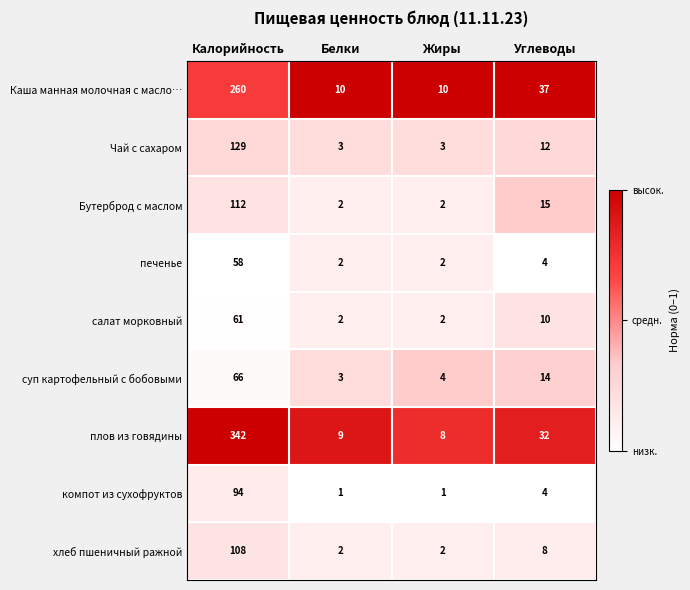

What is the average value of the хлеб пшеничный ражной series?

30